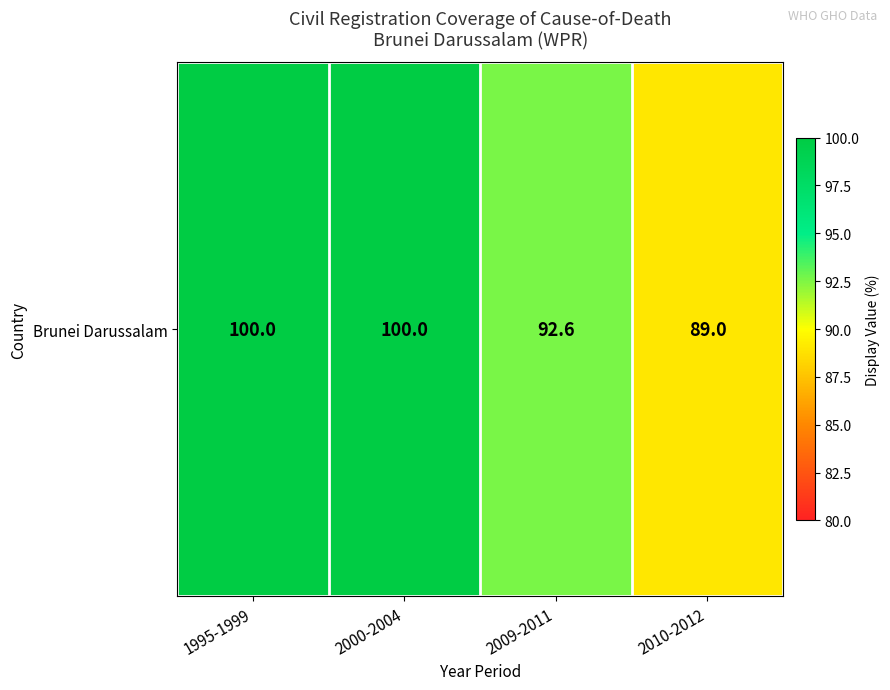

Reading left to right, list all the values displayed in this chart.

1995-1999=100.0	2000-2004=100.0	2009-2011=92.6	2010-2012=89.0